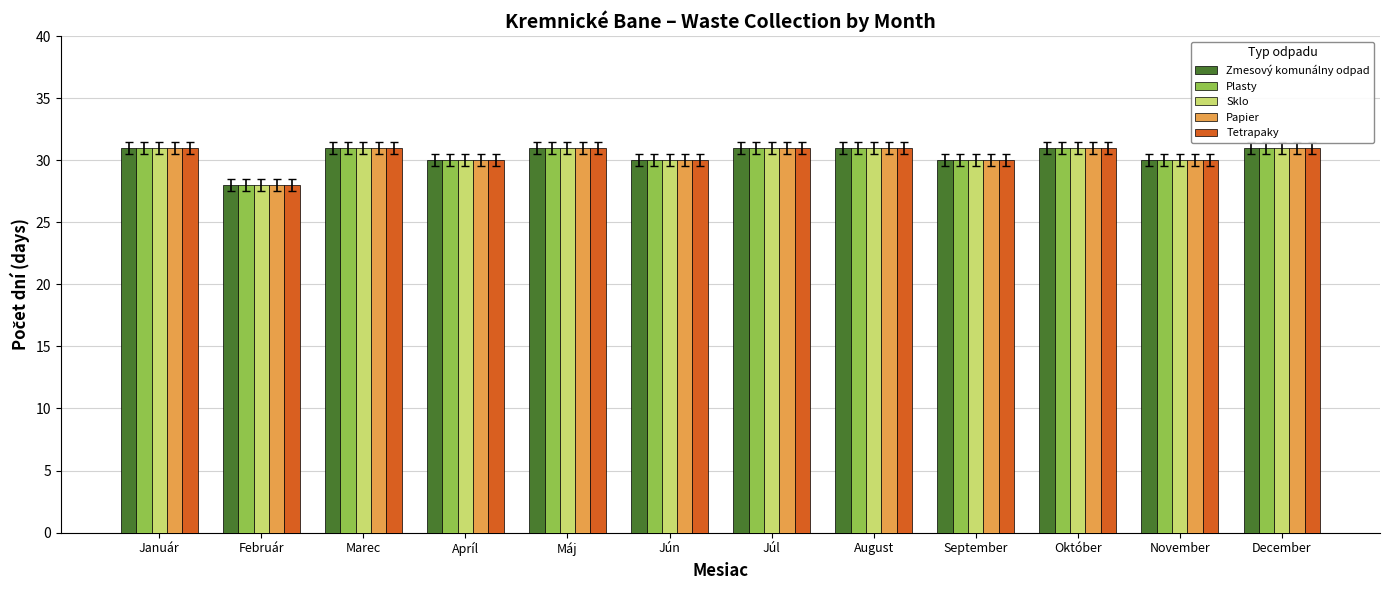

The Zmesový komunálny odpad series shows 6 at November. True or false?

False